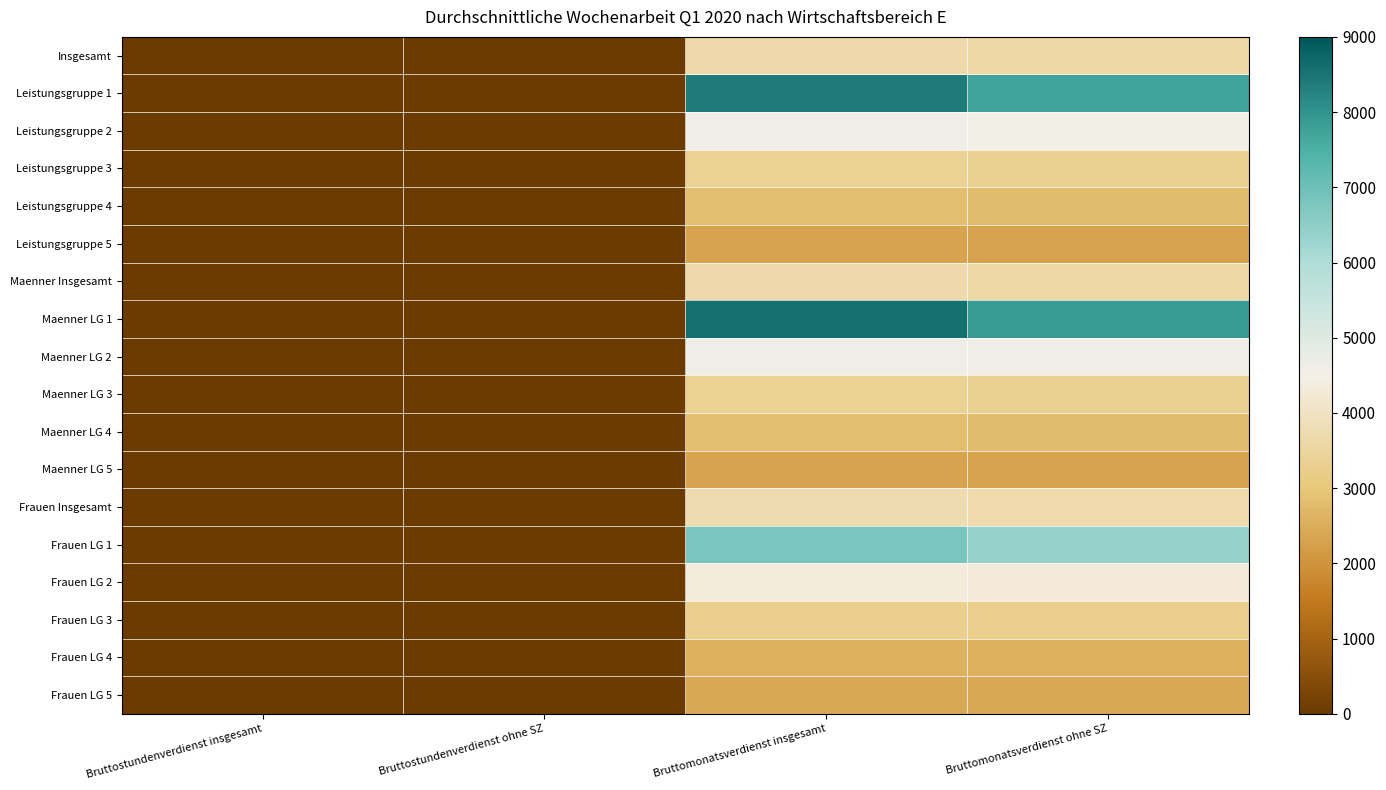

List the series in order of their peak value, highest first.

Maenner LG 1, Leistungsgruppe 1, Frauen LG 1, Maenner LG 2, Leistungsgruppe 2, Frauen LG 2, Frauen Insgesamt, Insgesamt, Maenner Insgesamt, Maenner LG 3, Leistungsgruppe 3, Frauen LG 3, Maenner LG 4, Leistungsgruppe 4, Frauen LG 4, Frauen LG 5, Leistungsgruppe 5, Maenner LG 5